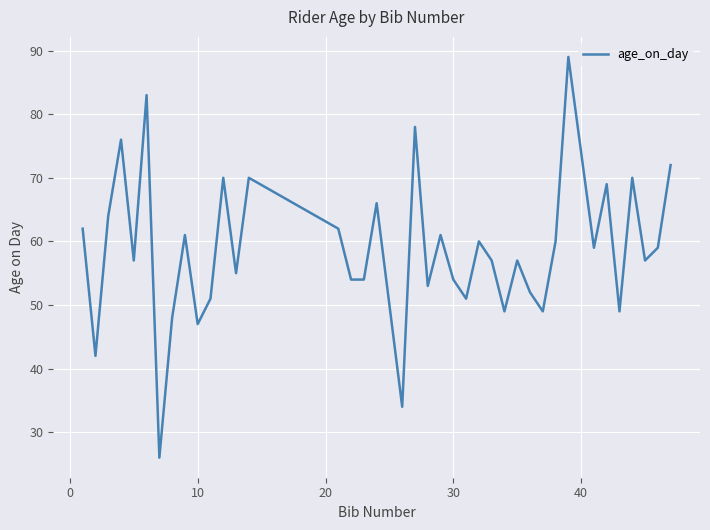

What is the greatest value displayed?

89